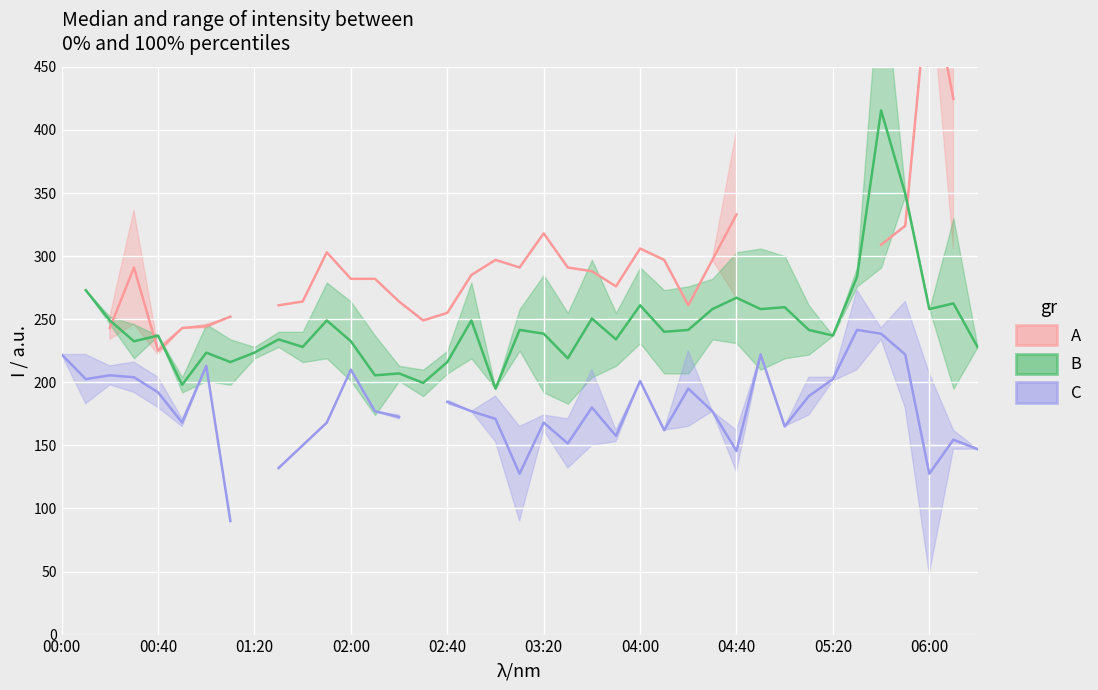

Count the number of data series in this chart.

3